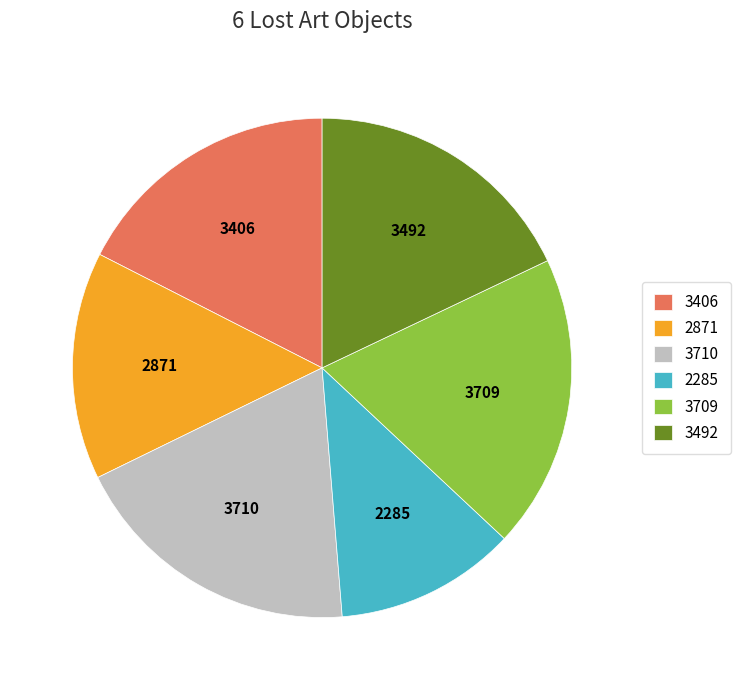

How many slices are in this pie chart?

6